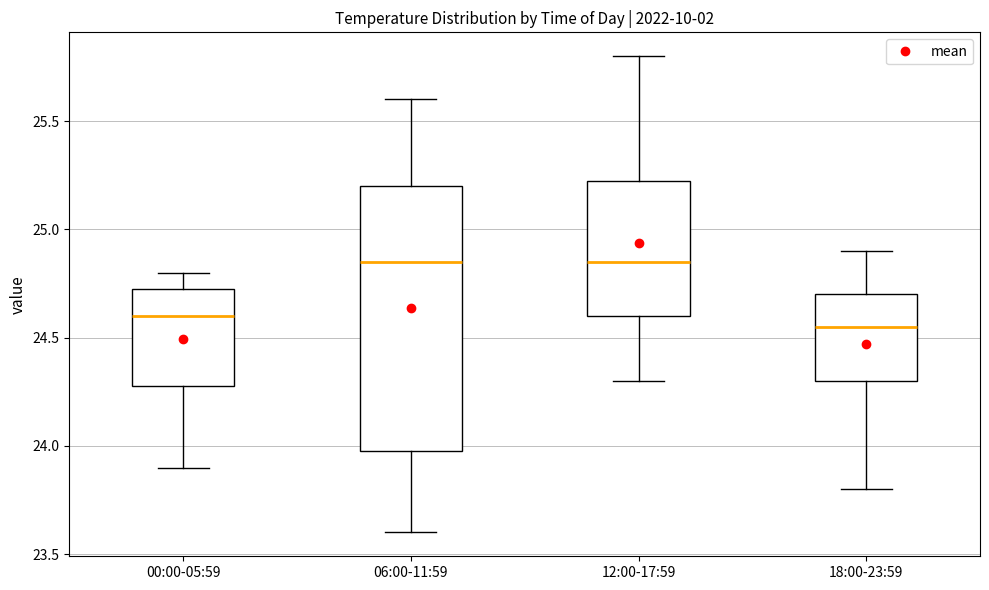

Reading left to right, read every box against the y-axis: the position of its median line, the range the box covers, and the ends of its whiskers. The values are not printed on the chart, so give them approximately, as read against the axis.

00:00-05:59: median 24.60, box 24.30 to 24.75, whiskers 23.90 to 24.80
06:00-11:59: median 24.85, box 24.00 to 25.20, whiskers 23.60 to 25.60
12:00-17:59: median 24.85, box 24.60 to 25.25, whiskers 24.30 to 25.80
18:00-23:59: median 24.55, box 24.30 to 24.70, whiskers 23.80 to 24.90